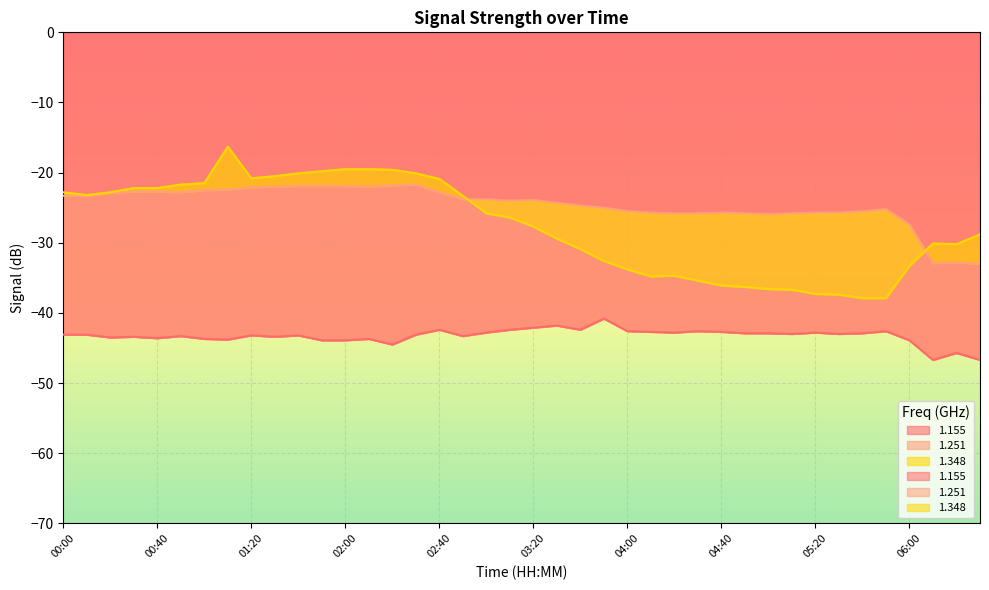

Which series has the largest total across all categories?

1.251